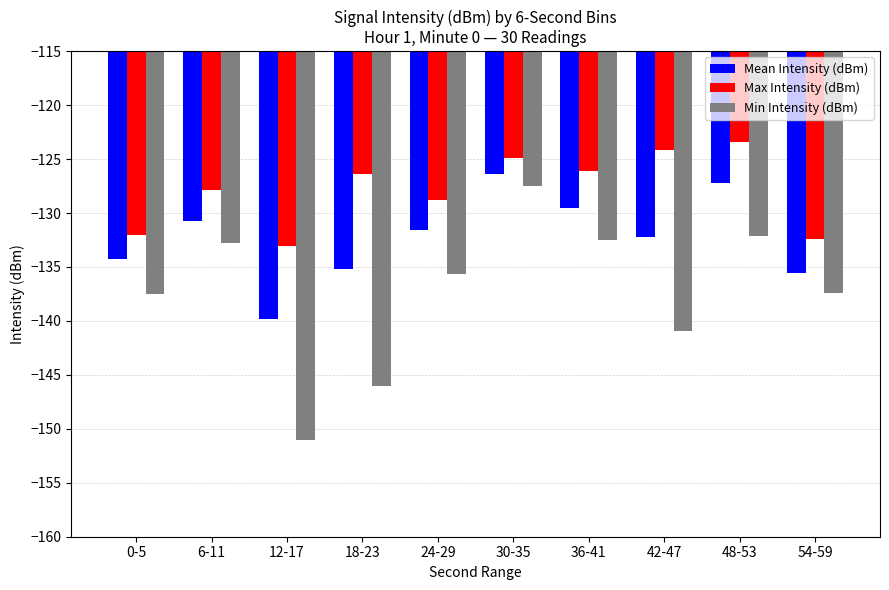

True or false: Mean Intensity (dBm) has a value of -139.9 at 12-17.

True